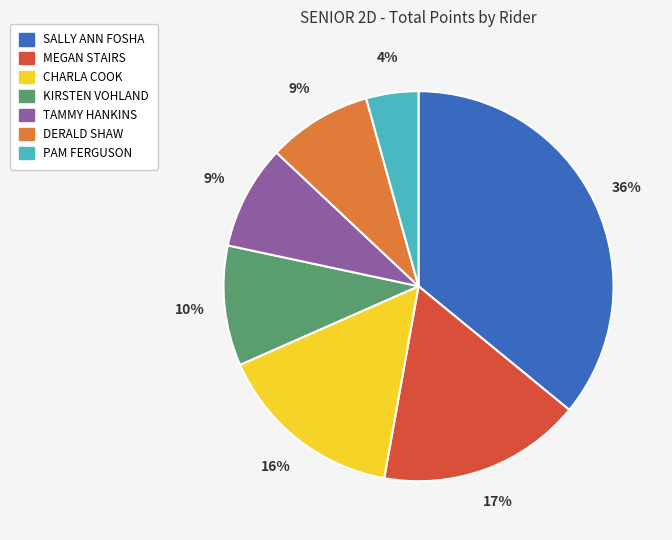

Do KIRSTEN VOHLAND and DERALD SHAW together represent more than half of the pie?

No